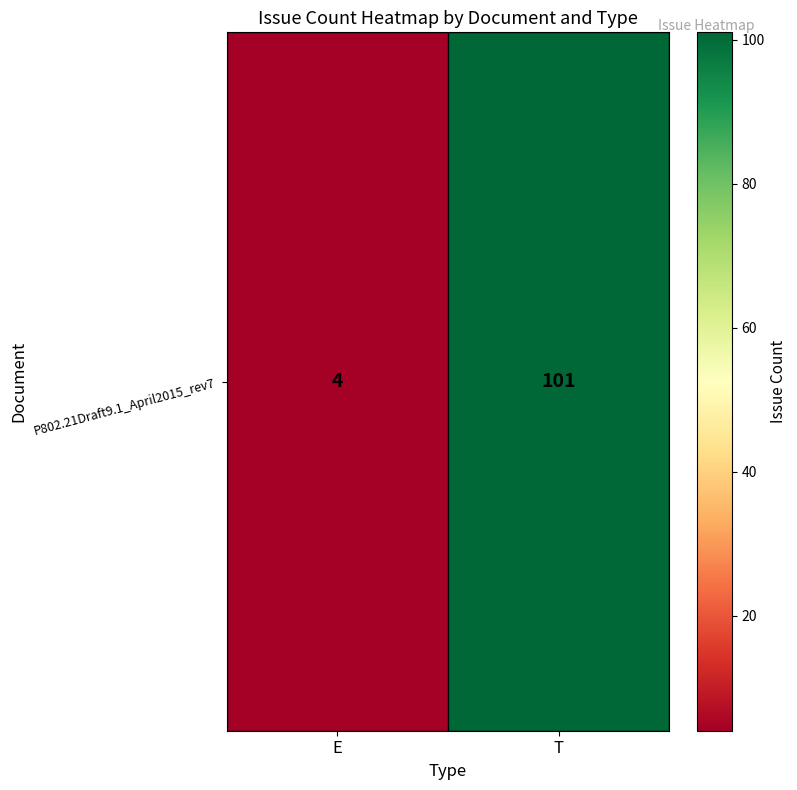

What is the average value?

52